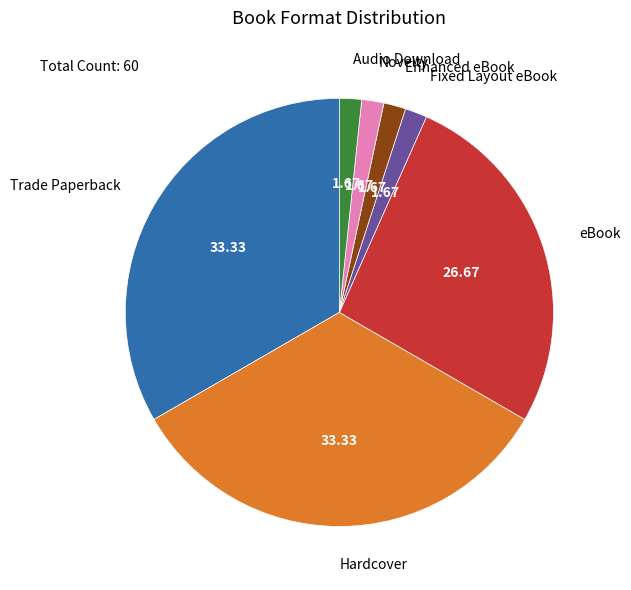

Is there any slice that represents more than half of the pie?

No